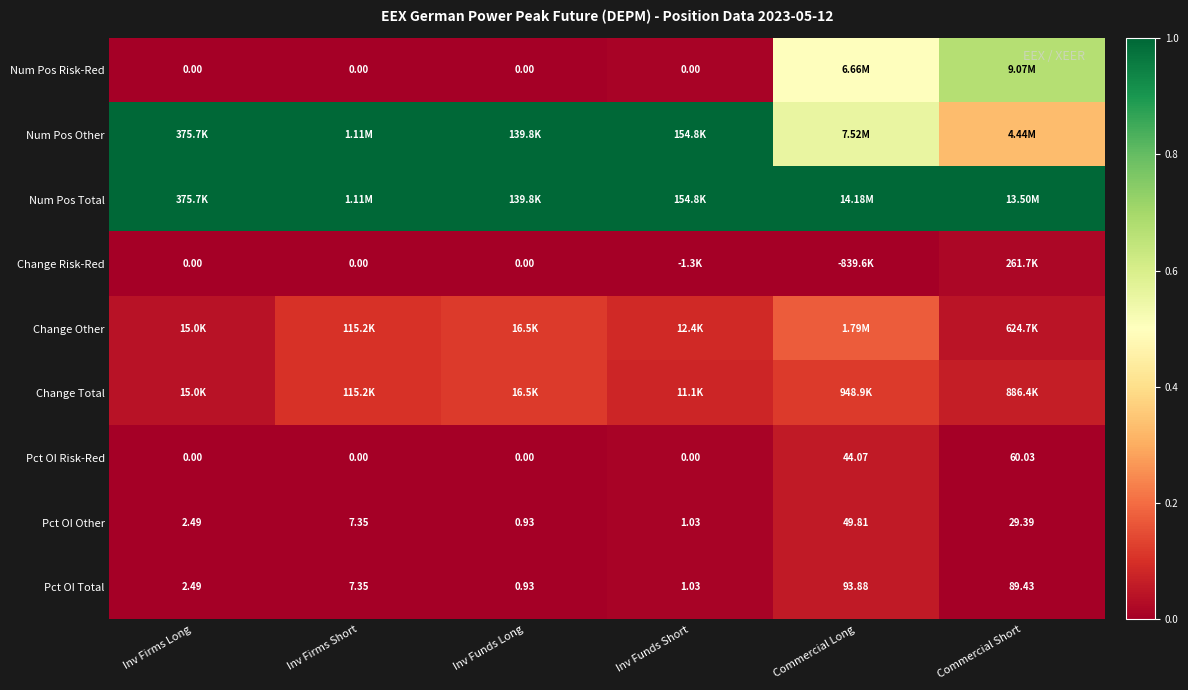

Where is Pct OI Risk-Red nearest to the value 30?

Commercial Long